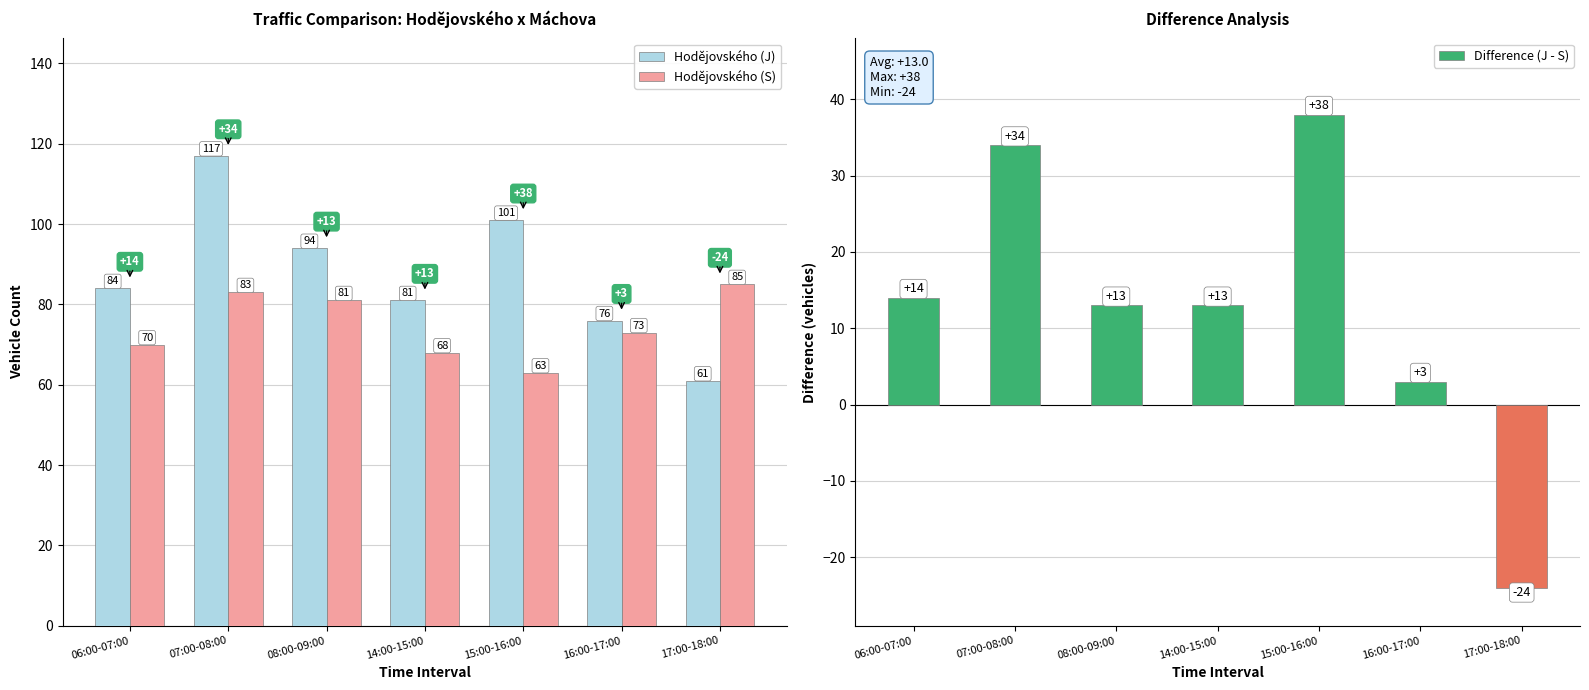

At 14:00-15:00, list the series in order from smallest to largest.

Difference (J - S), Hodějovského (S), Hodějovského (J)